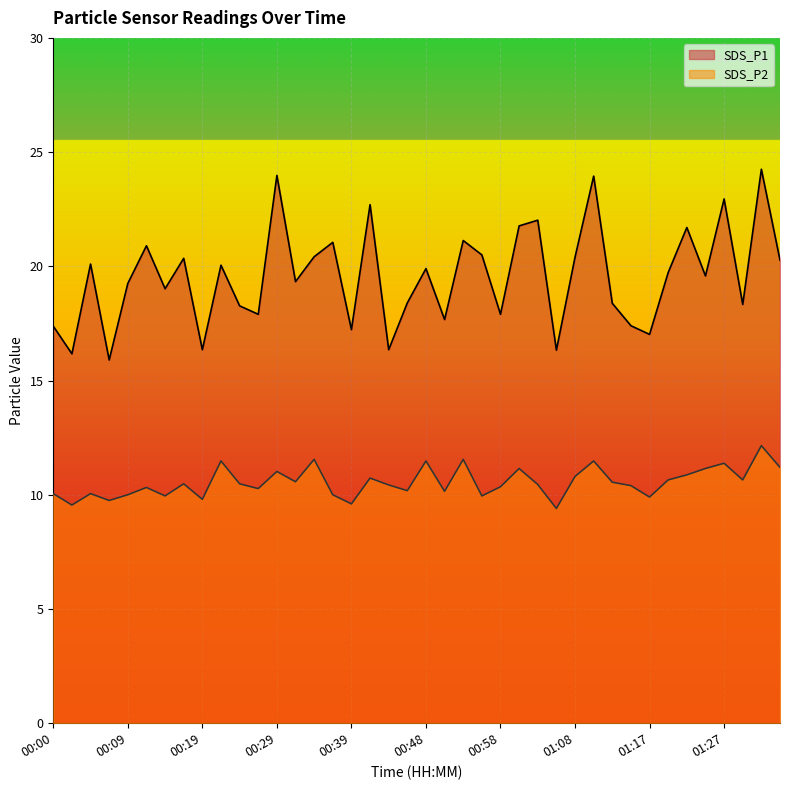

Reading left to right, extract all data points from this chart.

SDS_P1: 17.4	16.2	20.1	15.9	19.2	20.9	19.0	20.4	16.4	20.1	18.3	17.9	24.0	19.3	20.4	21.1	17.2	22.7	16.4	18.4	19.9	17.7	21.1	20.5	17.9	21.8	22.0	16.3	20.4	23.9	18.4	17.4	17.0	19.7	21.7	19.6	22.9	18.3	24.2	20.3
SDS_P2: 10.1	9.6	10.1	9.8	10.0	10.3	9.9	10.5	9.8	11.5	10.5	10.3	11.0	10.6	11.6	10.0	9.6	10.7	10.4	10.2	11.5	10.2	11.6	9.9	10.3	11.2	10.4	9.4	10.8	11.5	10.6	10.4	9.9	10.7	10.9	11.2	11.4	10.7	12.2	11.2